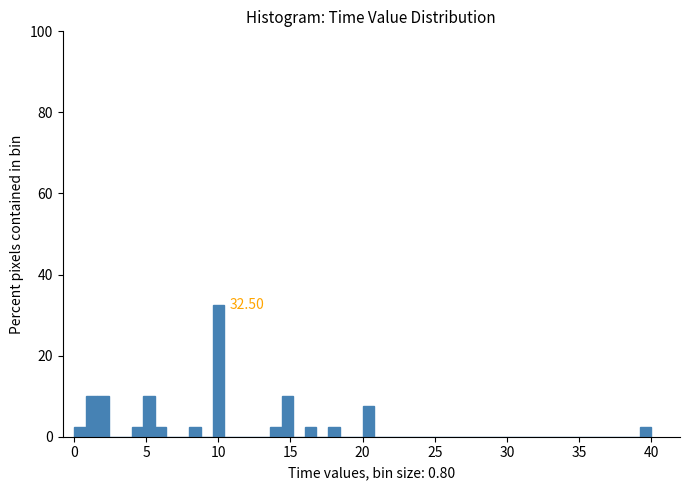

Read against the x-axis, roughly where is the centre of the tallest bar?

10.0